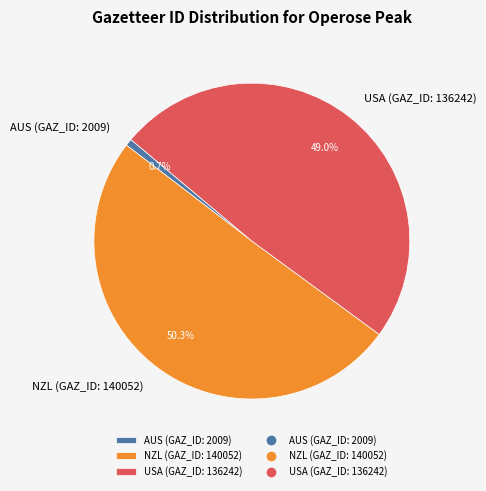

What percentage is NOT represented by USA (GAZ_ID: 136242)?

51.0%